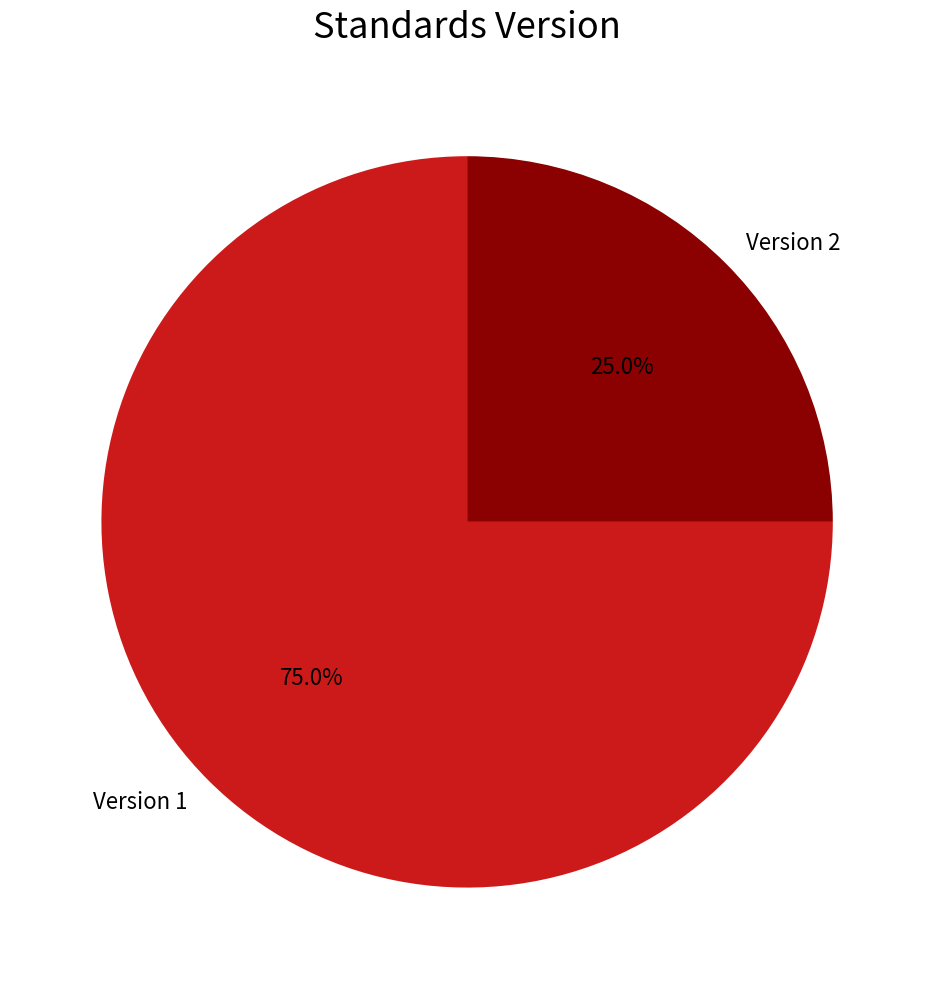

Rank the categories by value from highest to lowest.

Version 1, Version 2